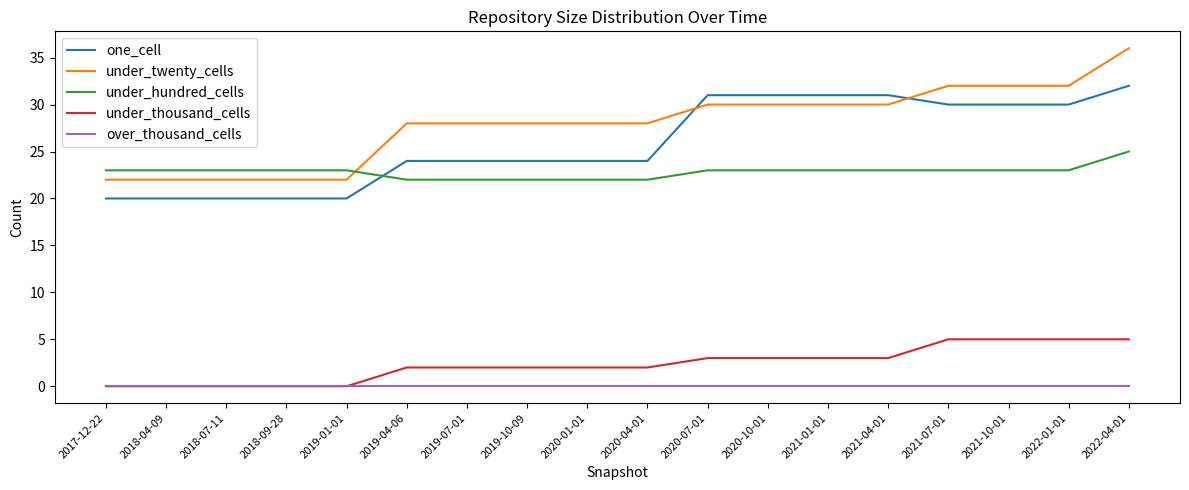

What are all the series names shown in the legend?

one_cell, under_twenty_cells, under_hundred_cells, under_thousand_cells, over_thousand_cells